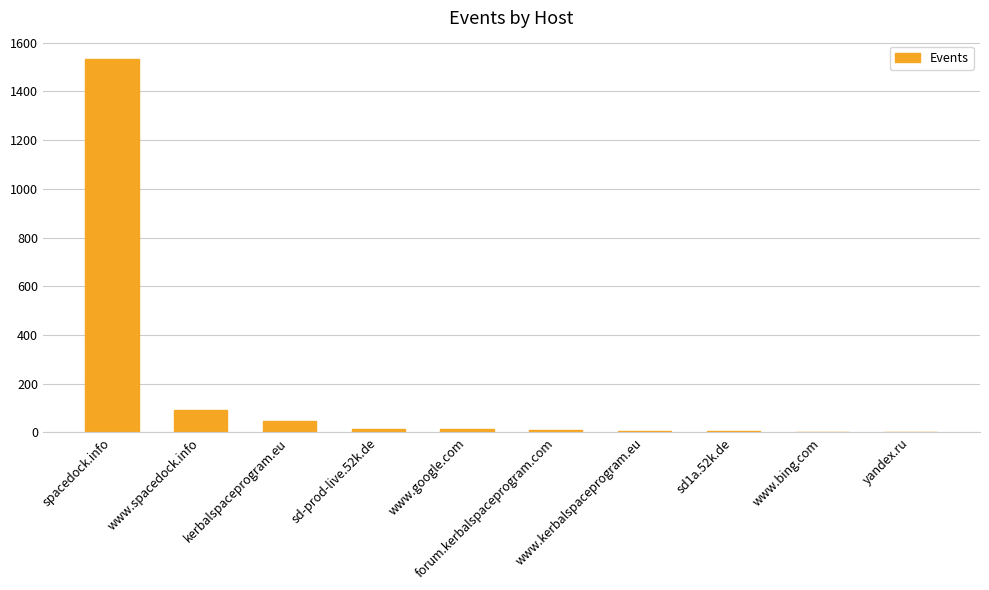

What is the greatest value displayed?

1532